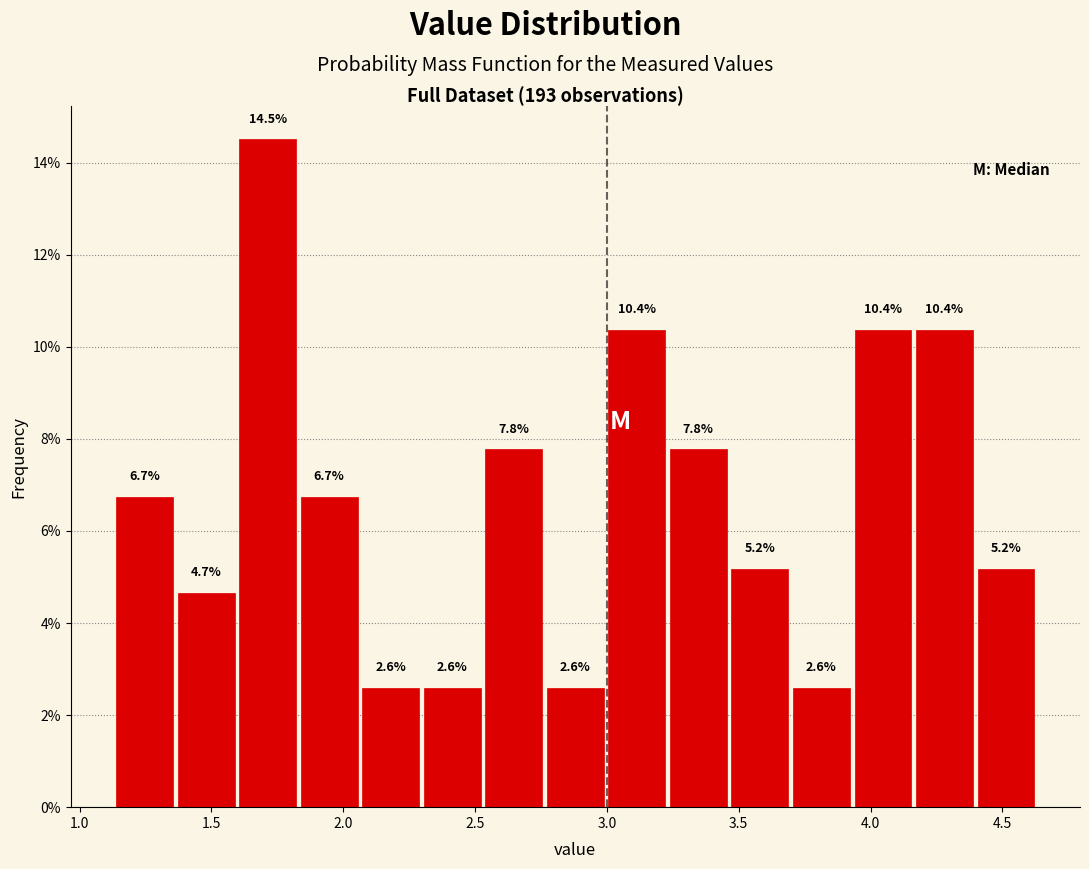

Over which range of the x-axis is the bar tallest?

1.60 to 1.85